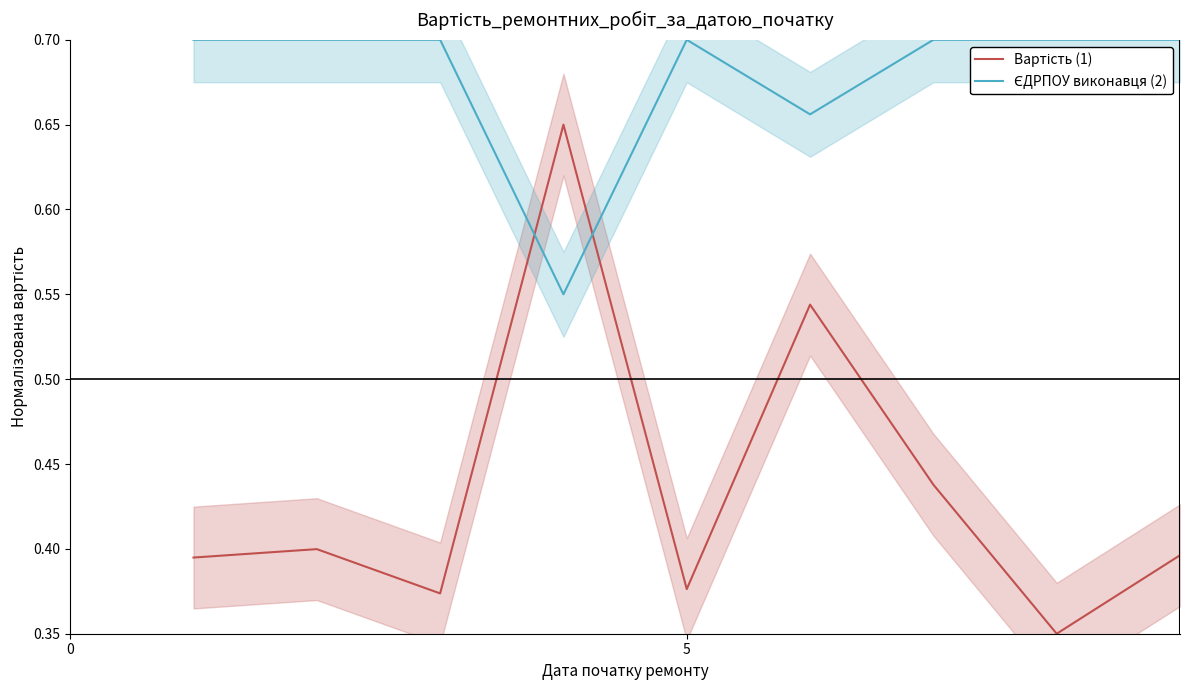

True or false: Вартість (1) and ЄДРПОУ виконавця (2) cross at least once.

True